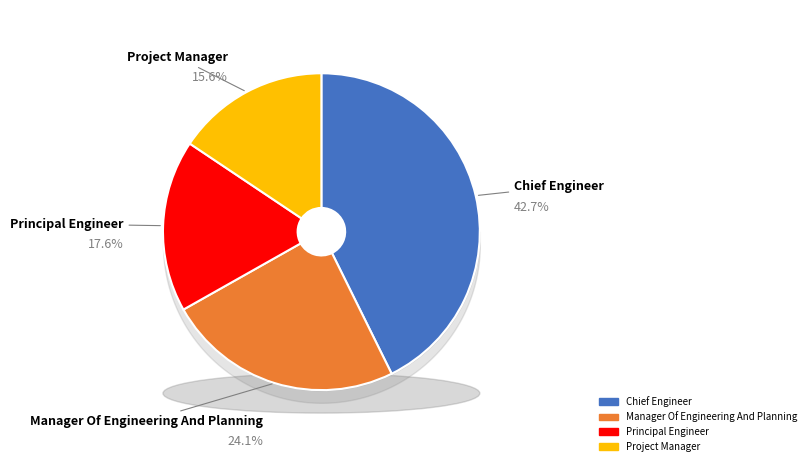

Rank the categories by value from highest to lowest.

Chief Engineer, Manager Of Engineering And Planning, Principal Engineer, Project Manager